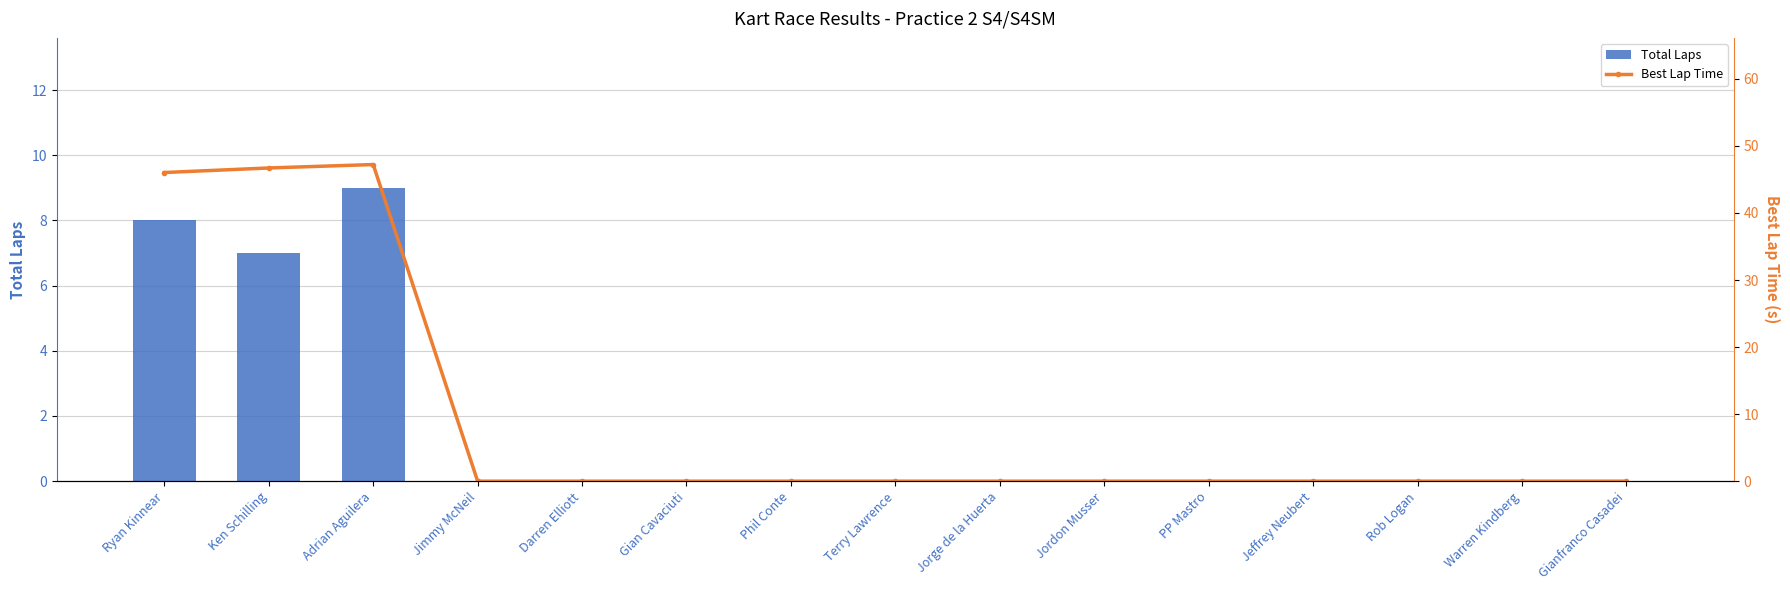

How many data points in Best Lap Time are above 0?

3